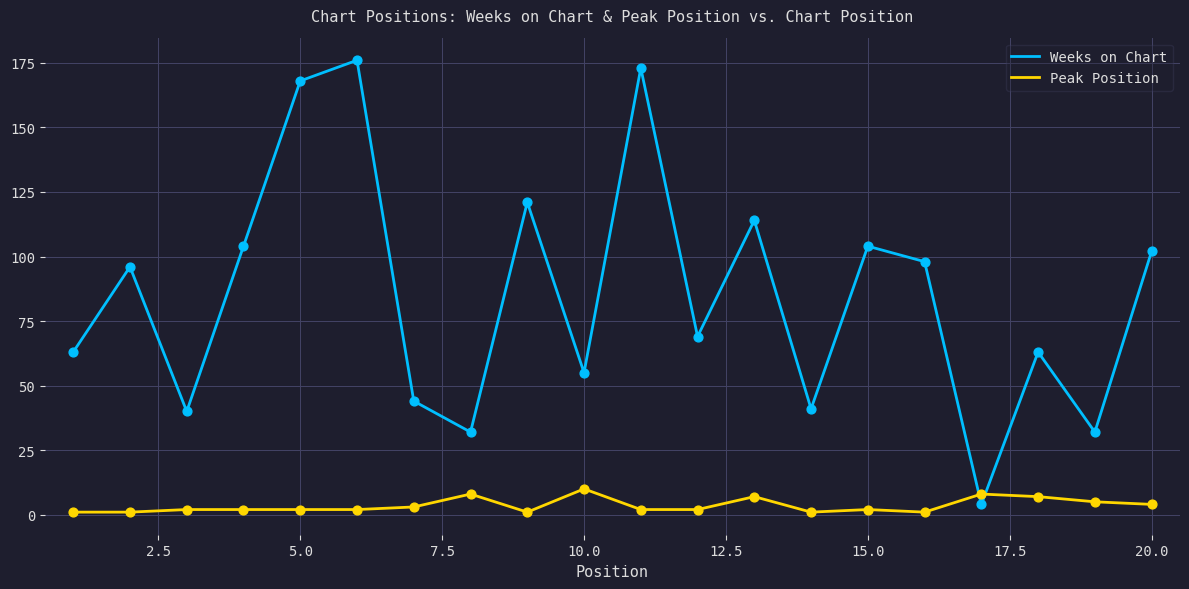

Which series has the largest range (max minus min)?

Weeks on Chart